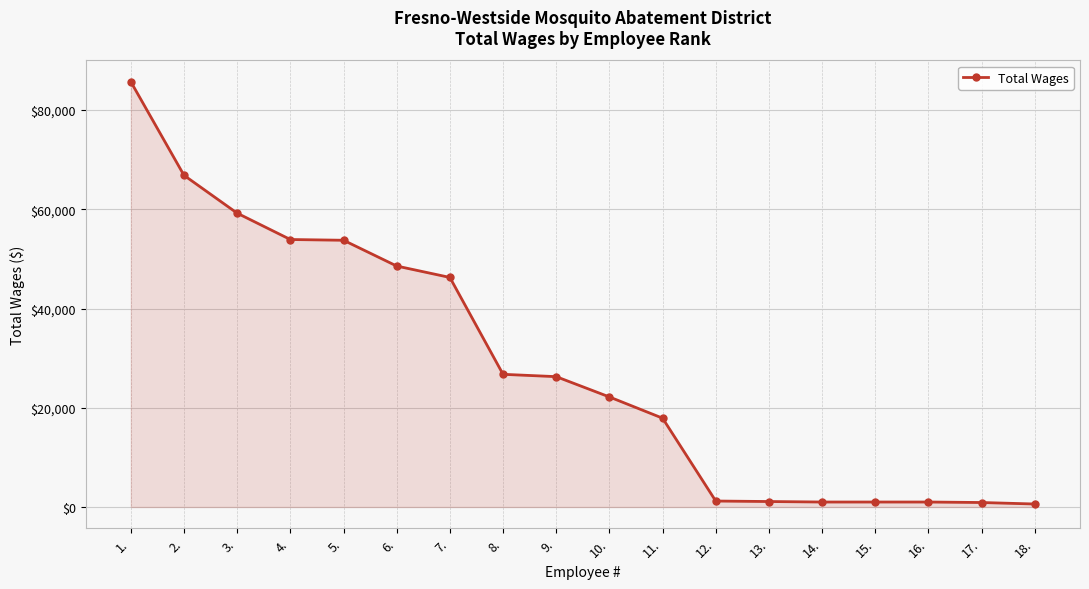

What is the average value?

28567